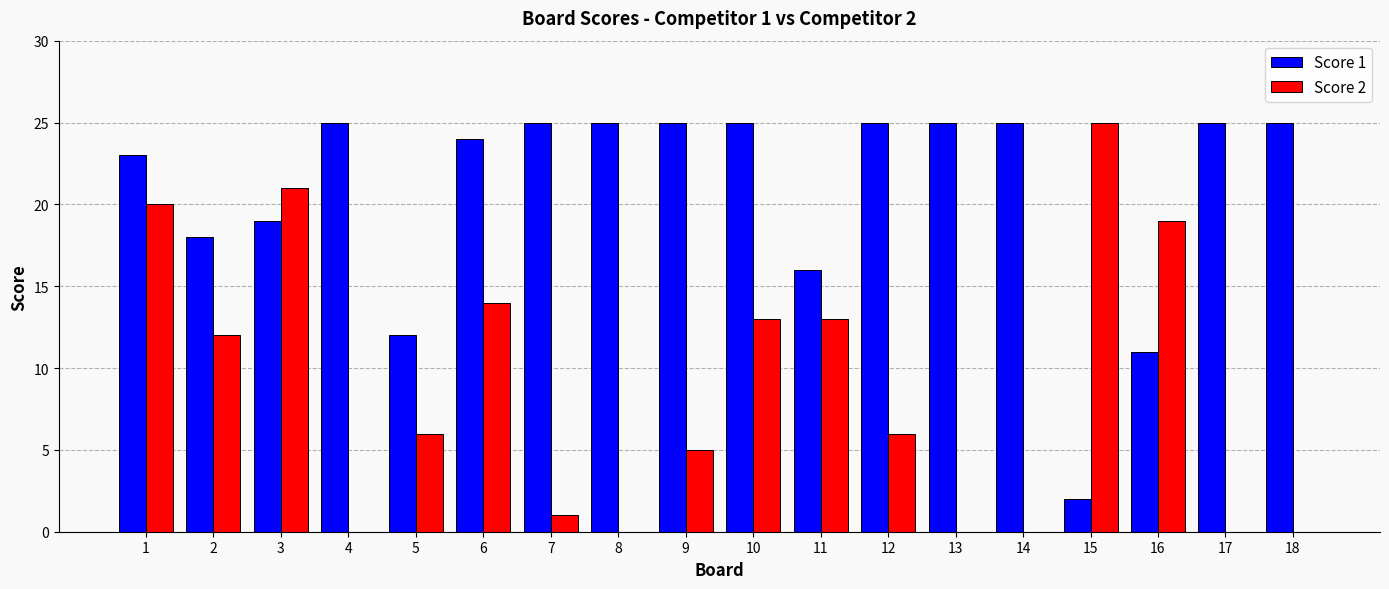

What is the maximum value shown in the chart?

25